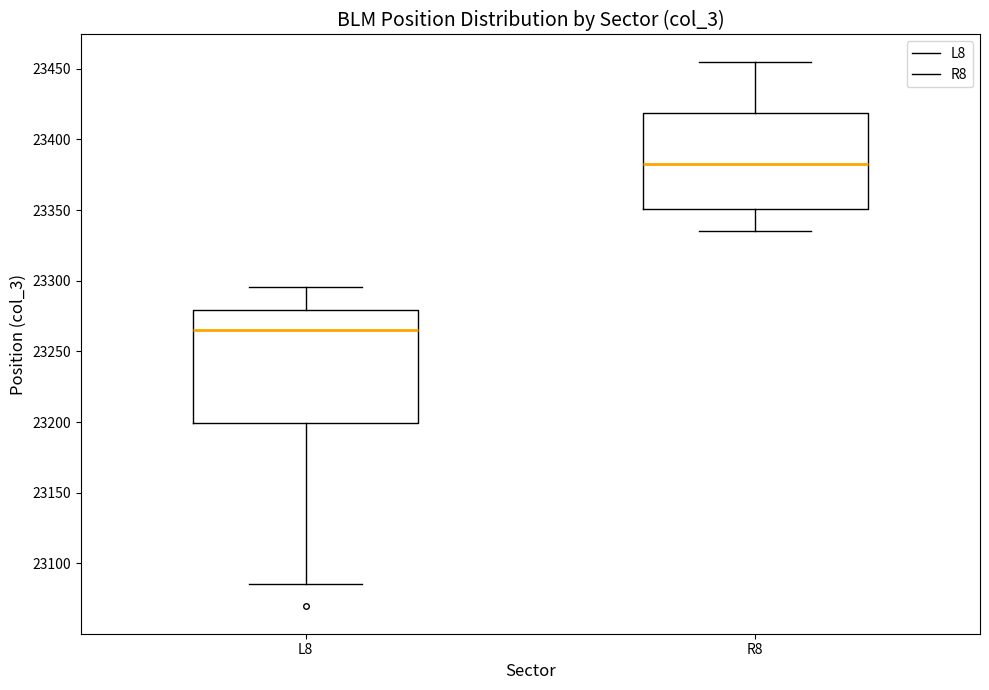

Which box is the tallest, from its lower edge to its upper edge?

L8